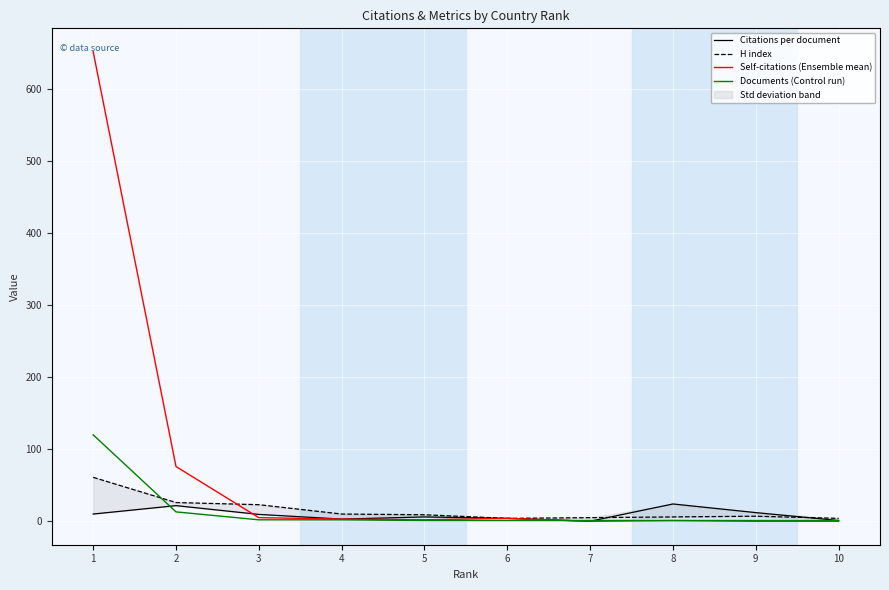

The value of Self-citations (Ensemble mean) at 3 is 5.0. True or false?

True